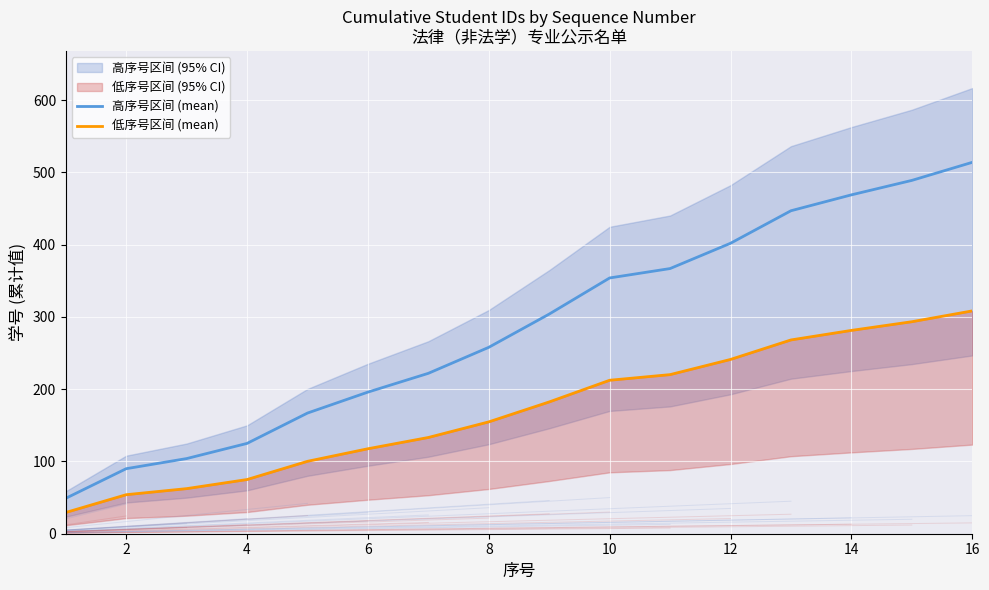

True or false: 低序号区间 (mean) and 高序号区间 (mean) cross at least once.

False